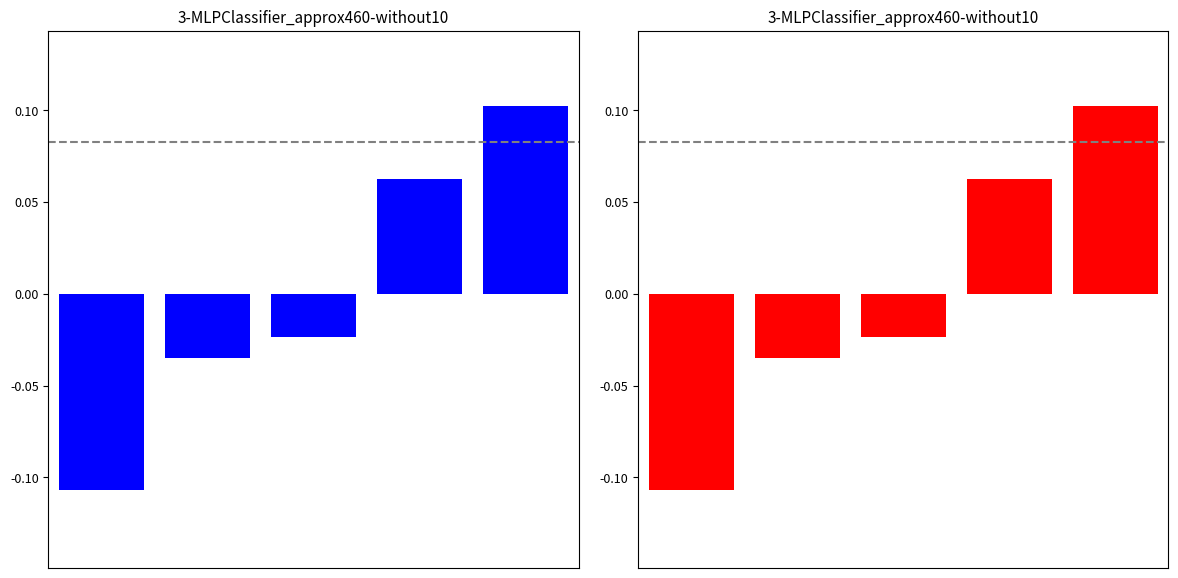

What is the maximum value for CODE (red)?

0.1